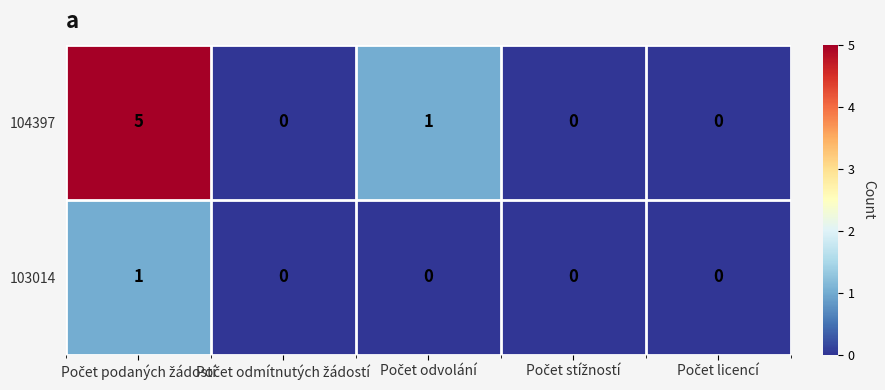

How many distinct data groups are displayed?

2